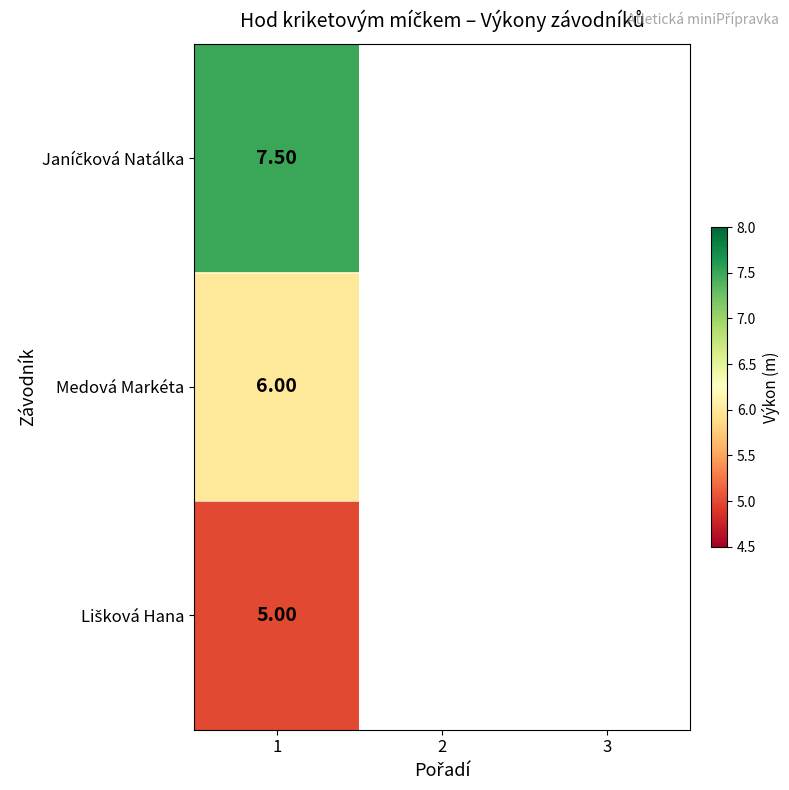

How many values in Janíčková Natálka are above zero?

1